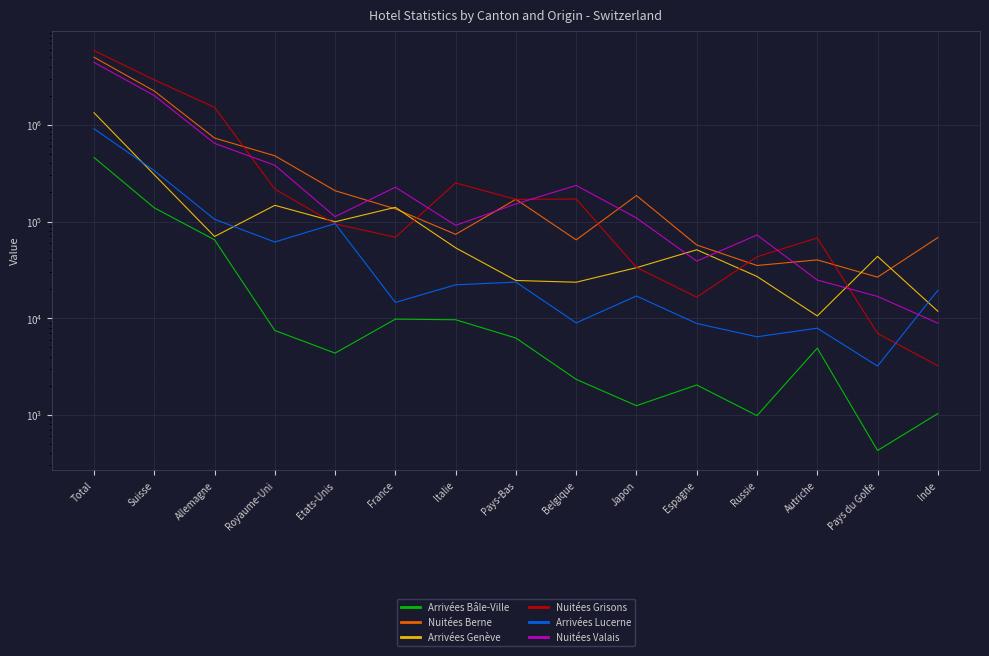

List the labels in order of Arrivées Genève value, smallest first.

Autriche, Inde, Belgique, Pays-Bas, Russie, Japon, Pays du Golfe, Espagne, Italie, Allemagne, Etats-Unis, France, Royaume-Uni, Suisse, Total